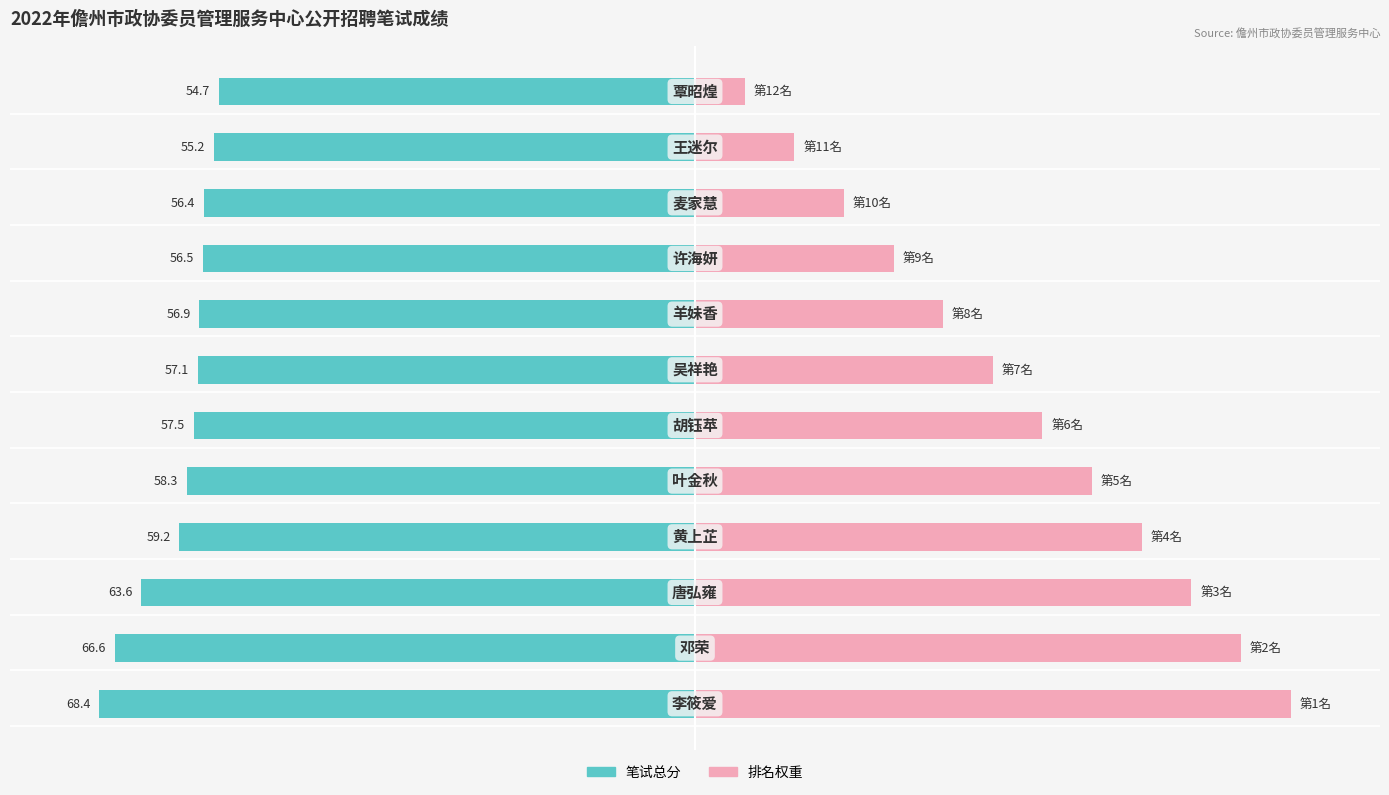

At how many categories does at least one series exceed -49?

12